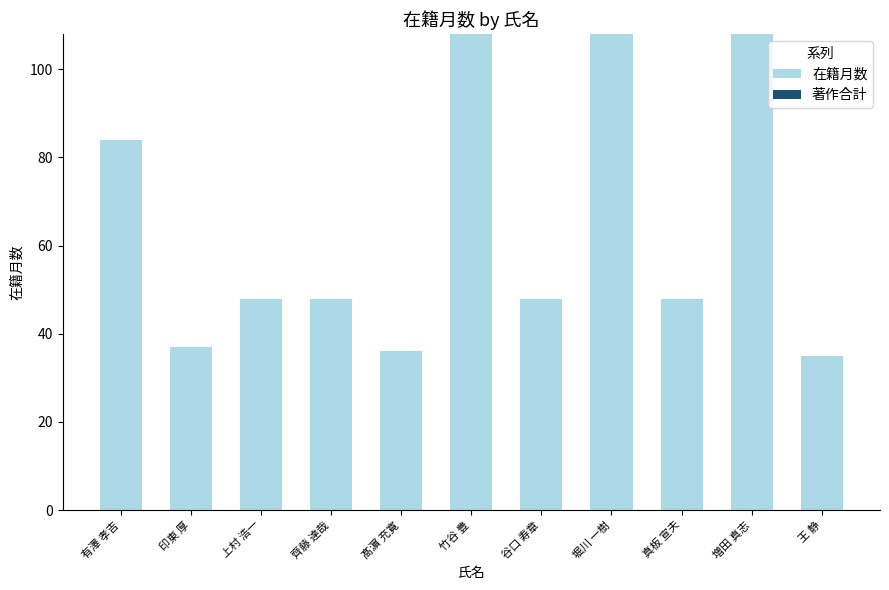

Where is the data nearest to the value 71?

有澤 孝吉